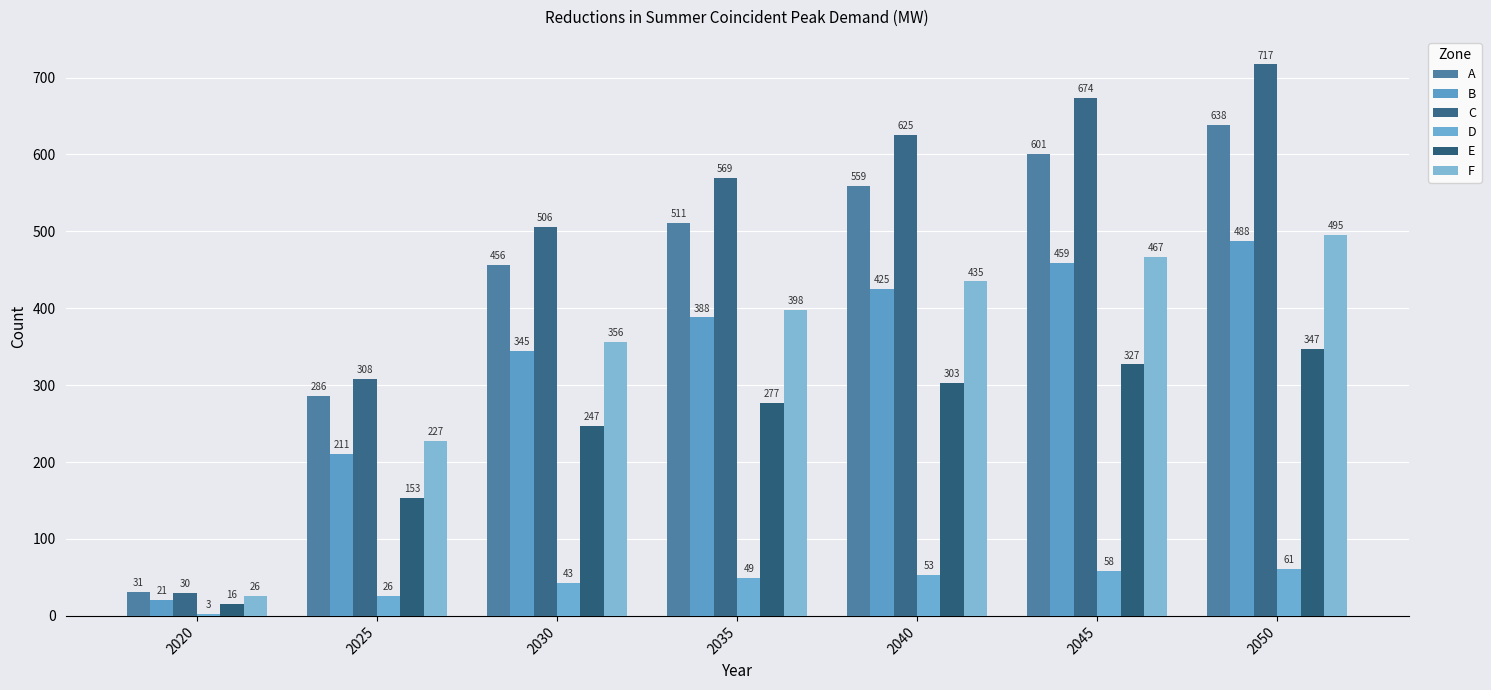

What is the total value across all series at 2045?

2586